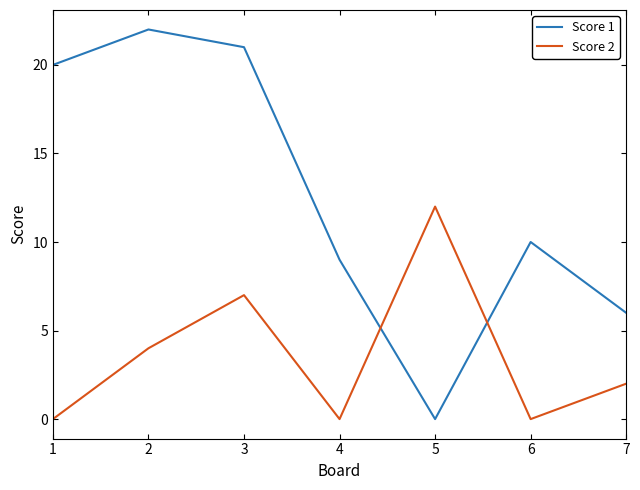

Between which two adjacent categories do Score 2 and Score 1 first intersect?

4 and 5